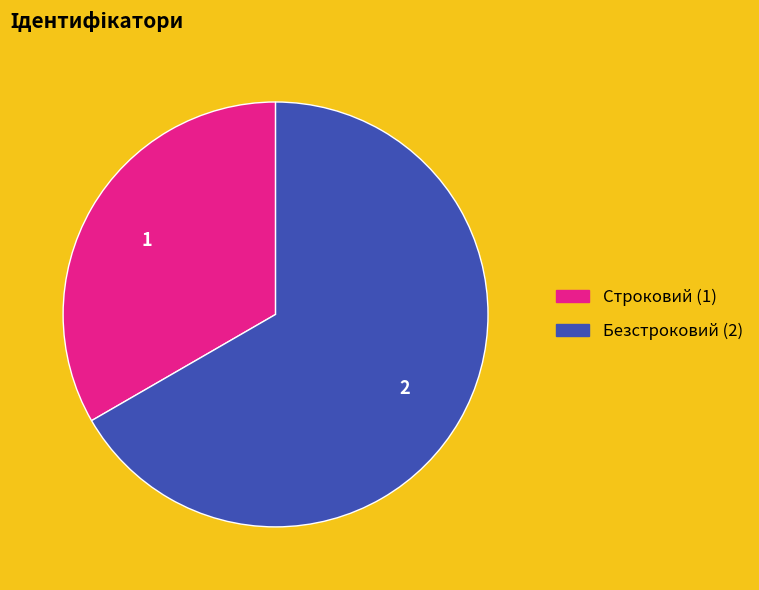

The Безстроковий slice represents 67% of the pie. True or false?

True